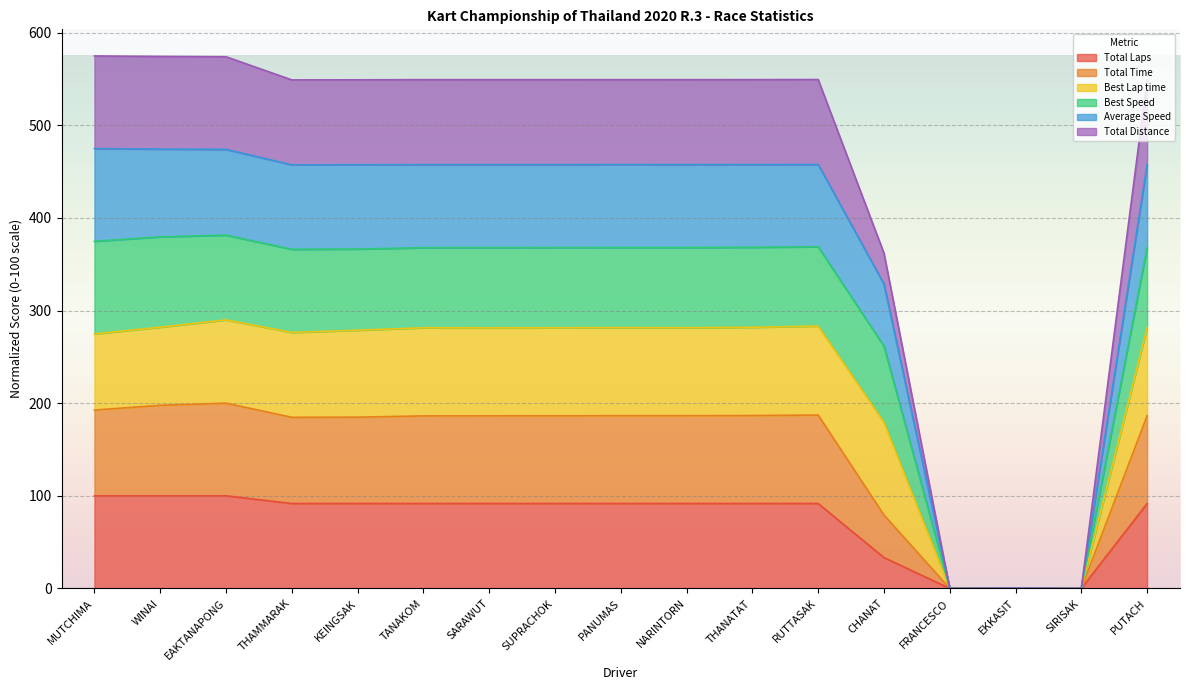

In Total Distance, how many points are higher than both neighbors (excluding endpoints)?

4